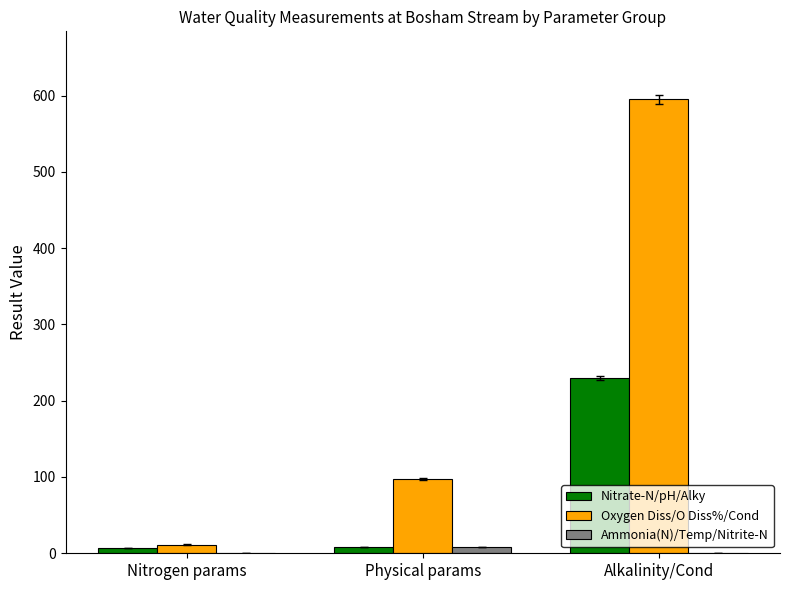

Is it true that Oxygen Diss/O Diss%/Cond equals 595.0 at Alkalinity/Cond?

True